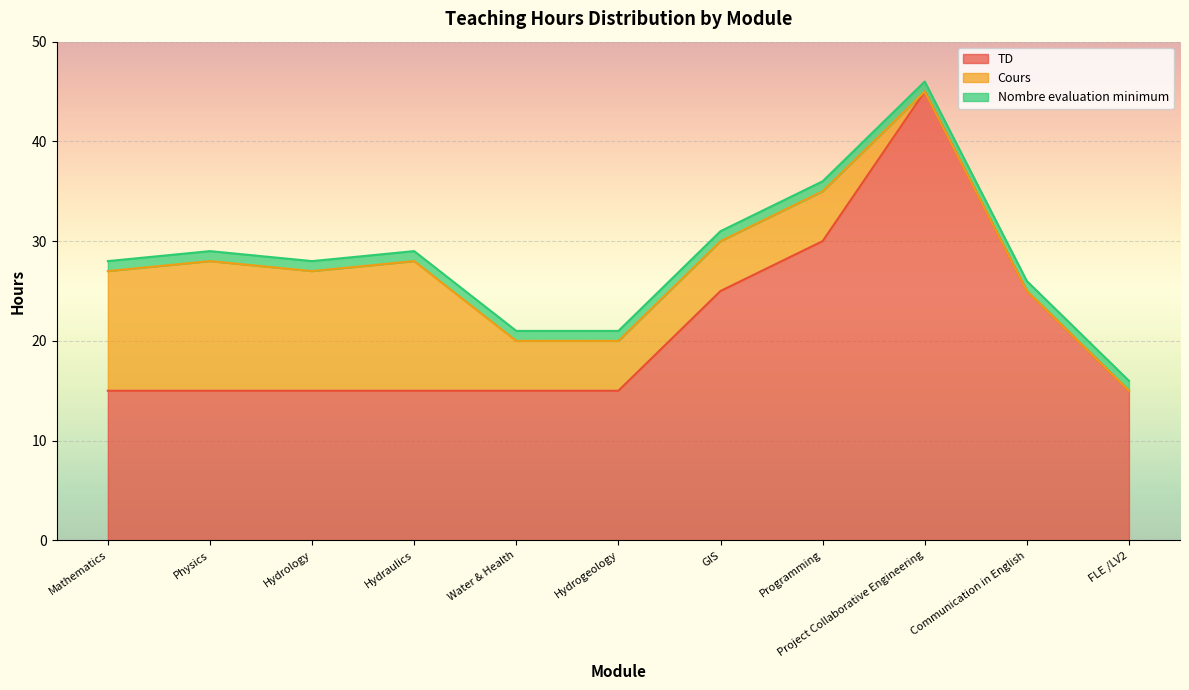

How many lines are shown in the chart?

3